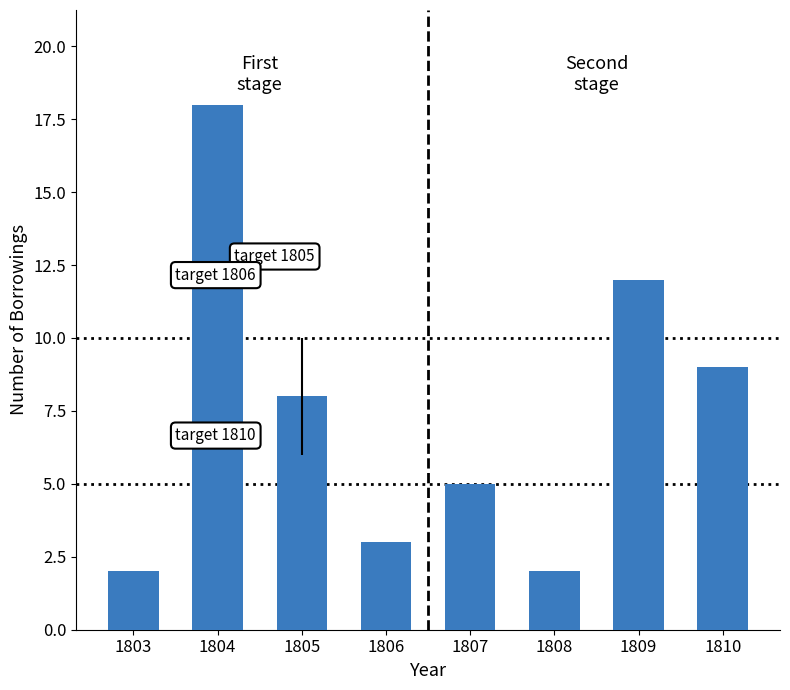

The chart shows a value of 3 at 1810. True or false?

False